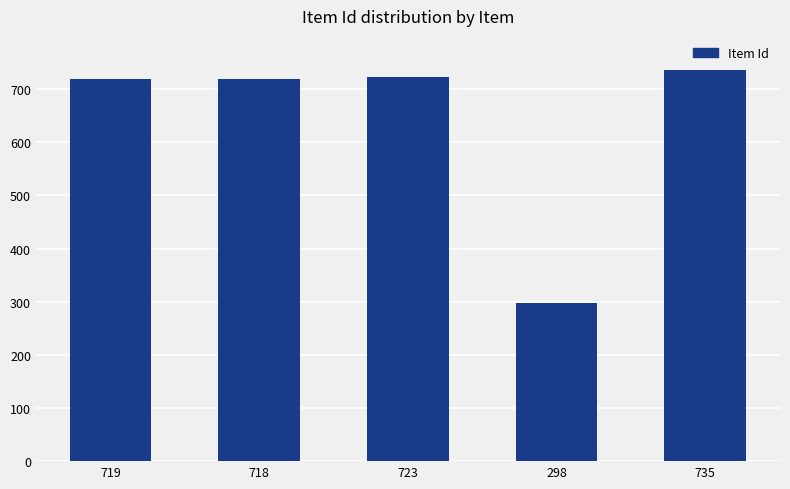

What is the difference between the maximum and minimum values?

437